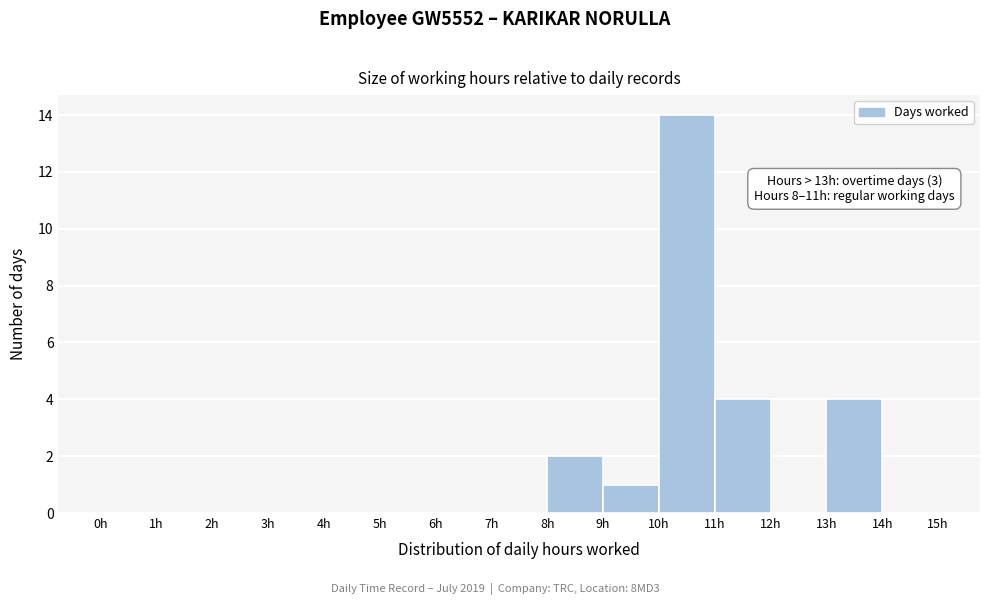

Over which range of the x-axis is the bar tallest?

10 to 11